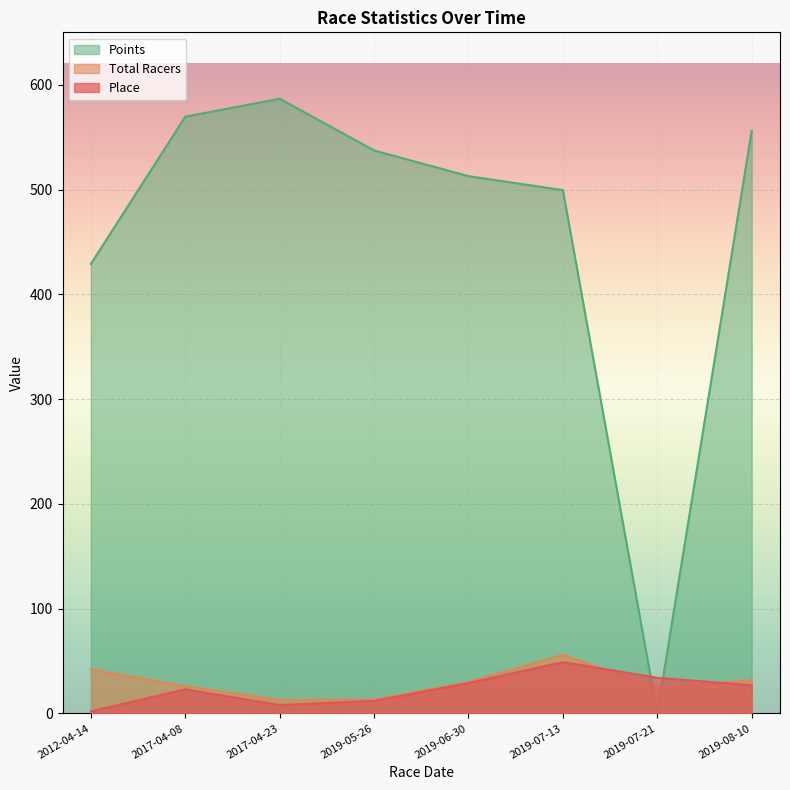

After their last crossing, which series has the higher values: Place or Total Racers?

Total Racers